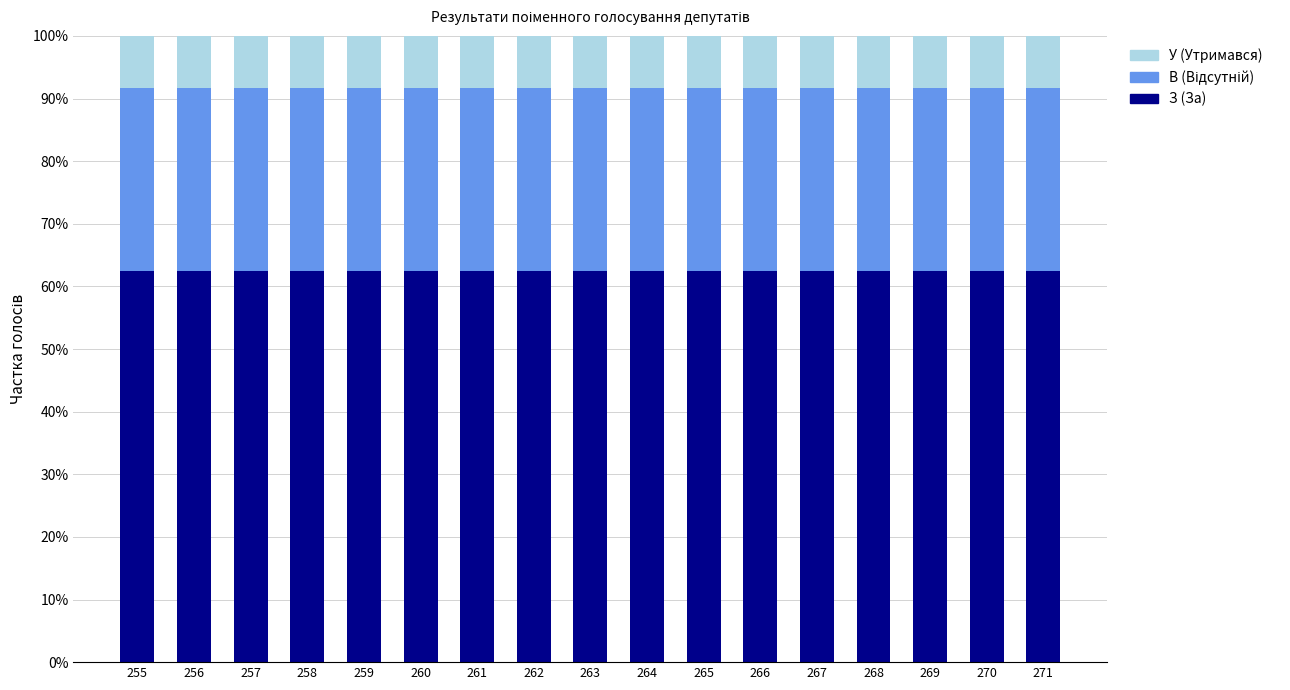

What is the minimum value for З (За)?

62.5